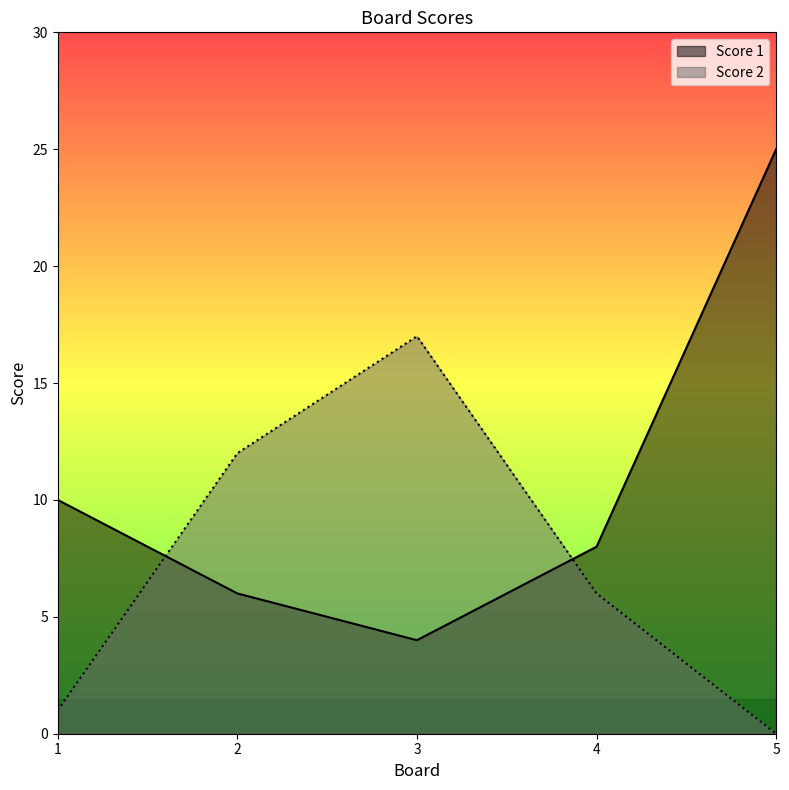

Reading left to right, extract all data points from this chart.

Score 1: 10	6	4	8	25
Score 2: 1	12	17	6	0